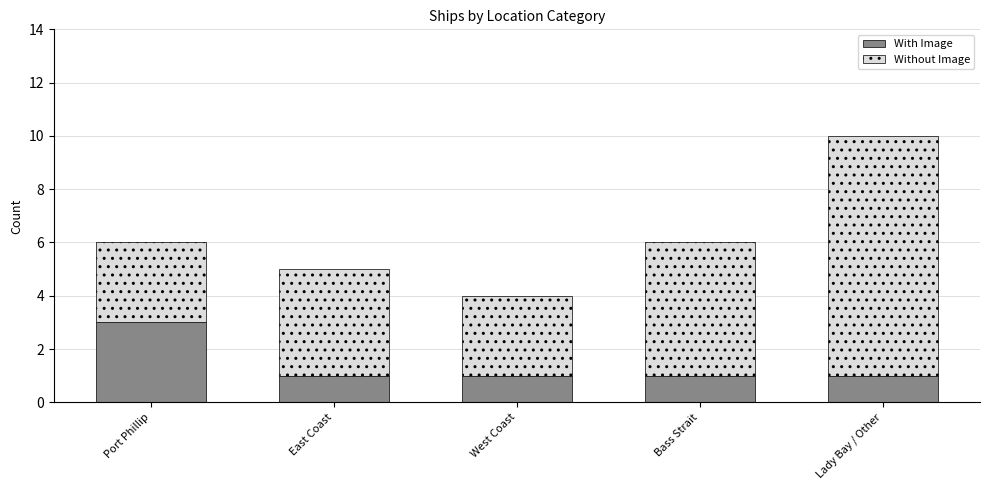

True or false: With Image has a value of 3 at Port Phillip.

True